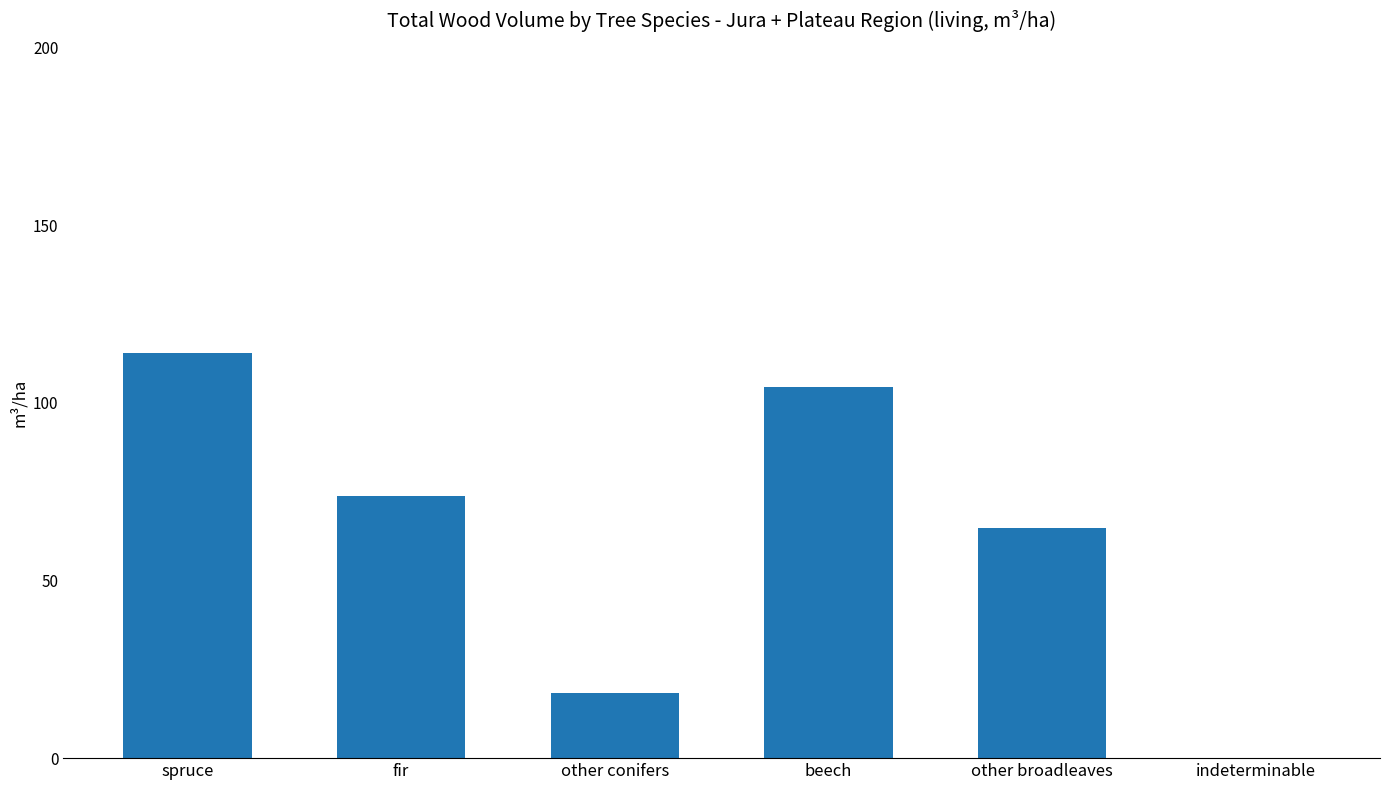

What is the ratio of the value at other broadleaves to the value at other conifers?

3.5